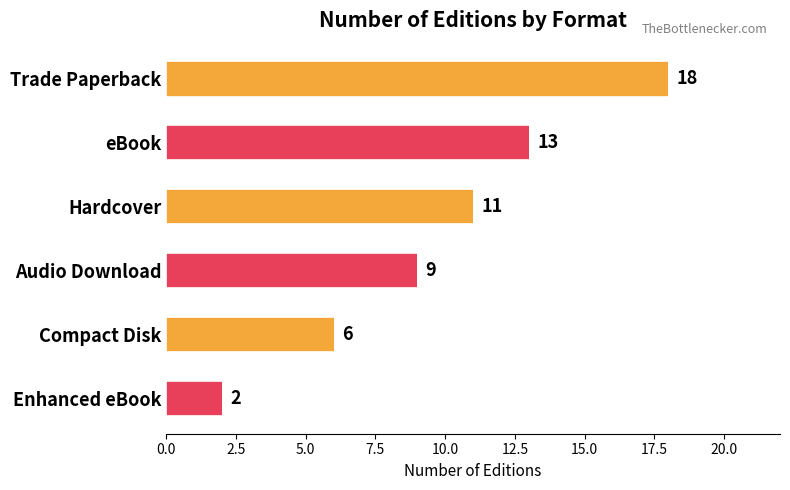

Does the chart contain stacked bars?

No